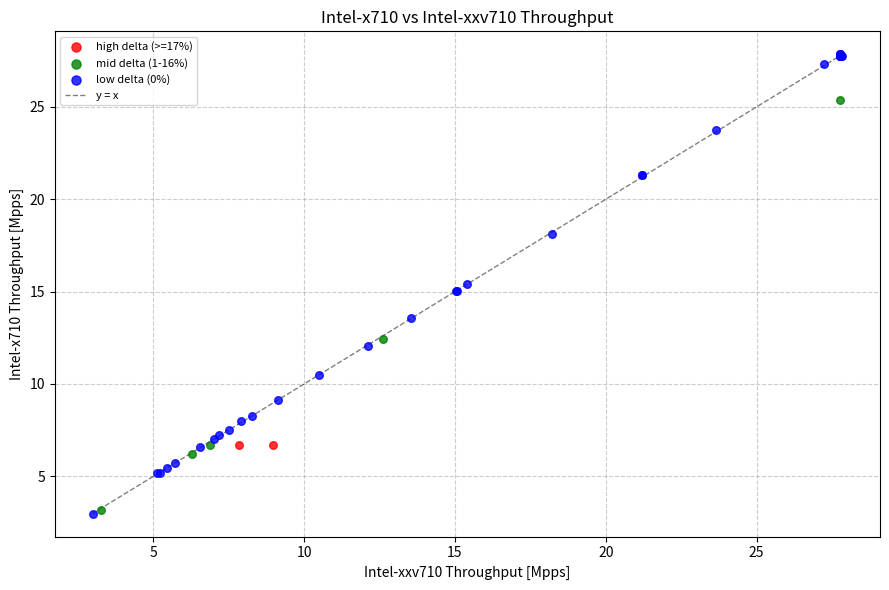

Which series contains the highest Y value?

low delta (0%)